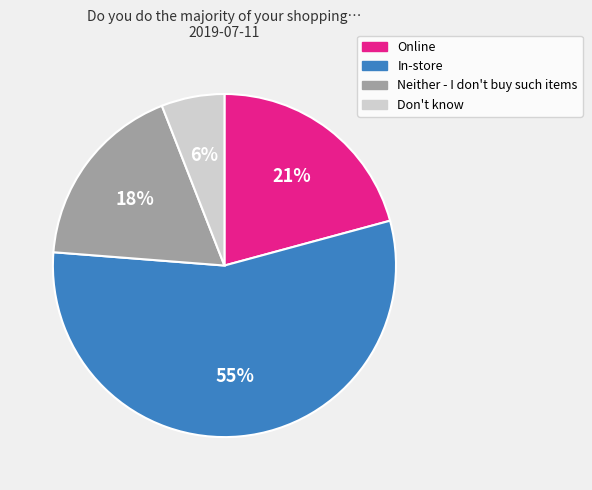

How many slices are in this pie chart?

4